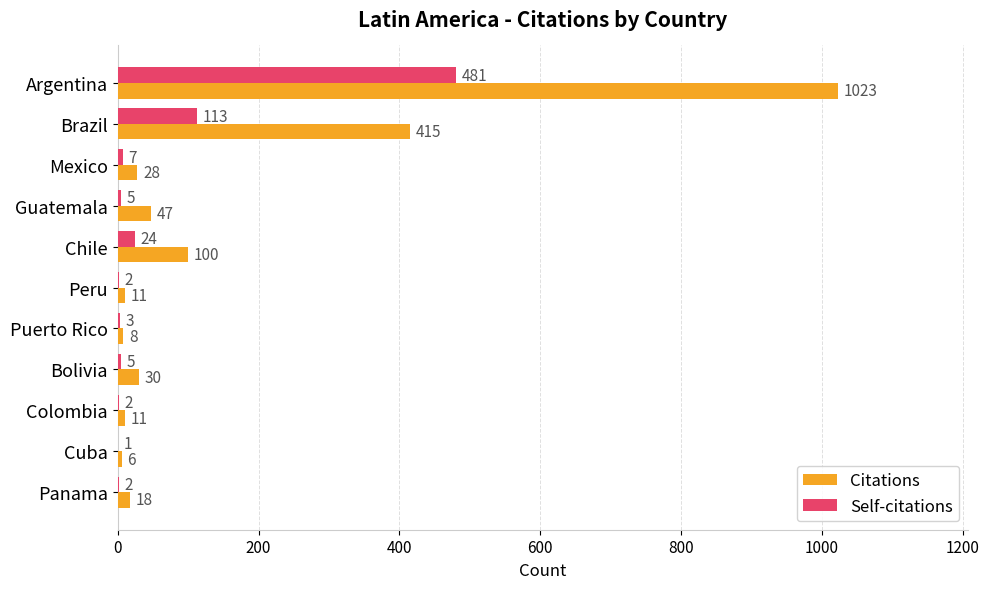

The value of Self-citations at Brazil is 113. True or false?

True